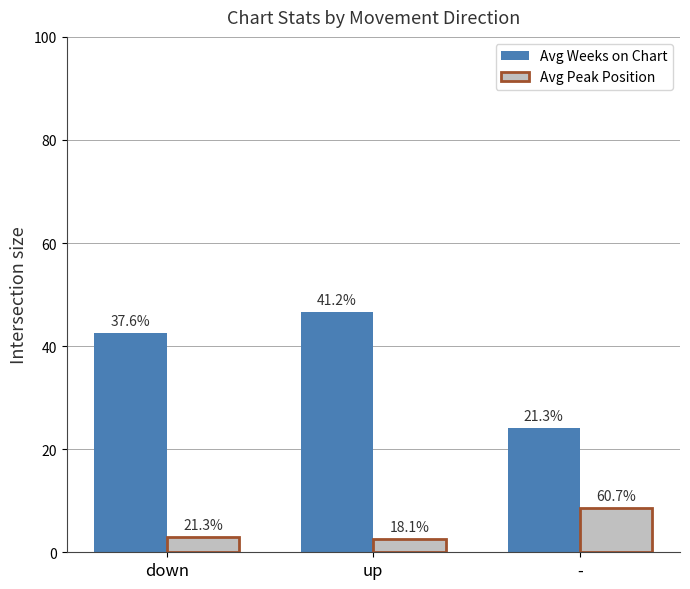

At how many categories does at least one series exceed 10?

3